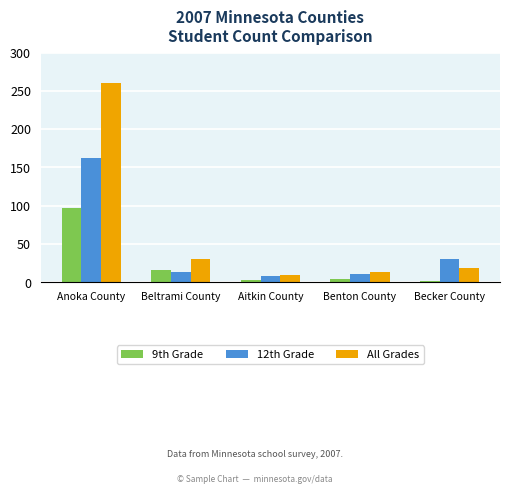

The value of All Grades at Benton County is 23. True or false?

False